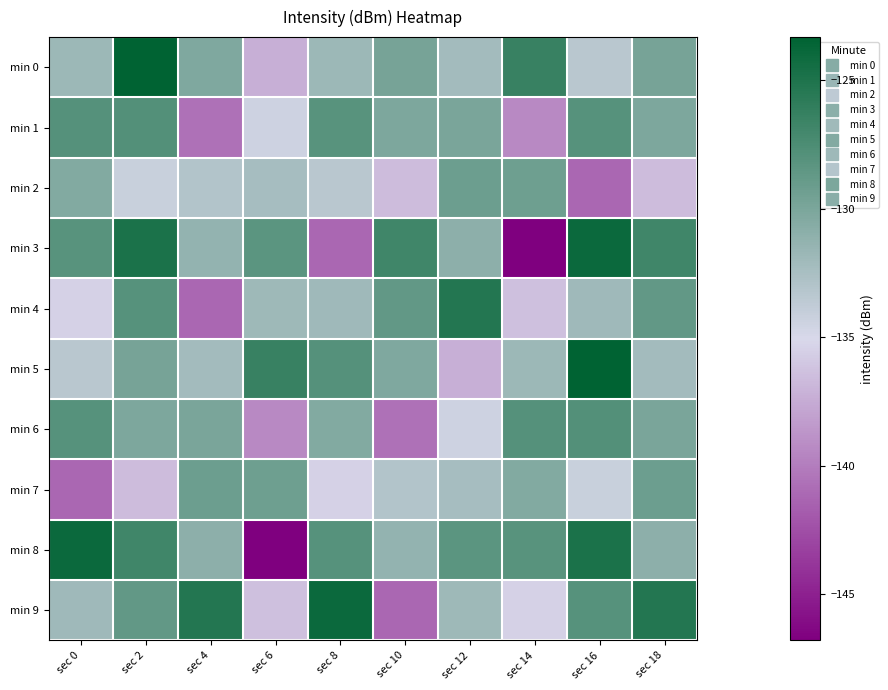

Between sec 10 and sec 12, which is larger?

sec 10